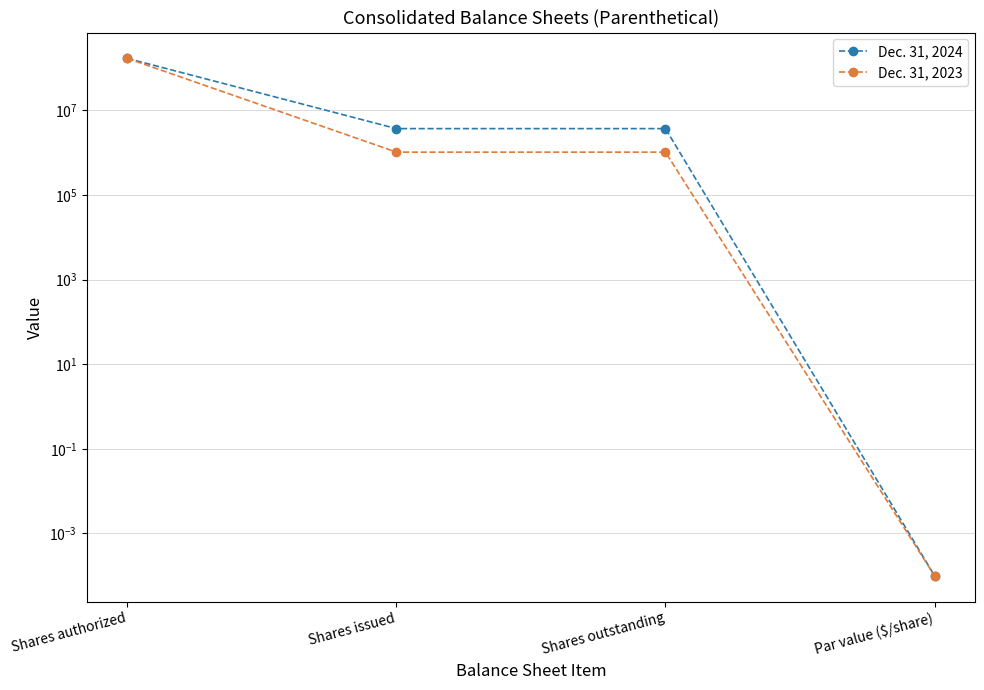

True or false: Dec. 31, 2023 and Dec. 31, 2024 intersect in this chart.

False